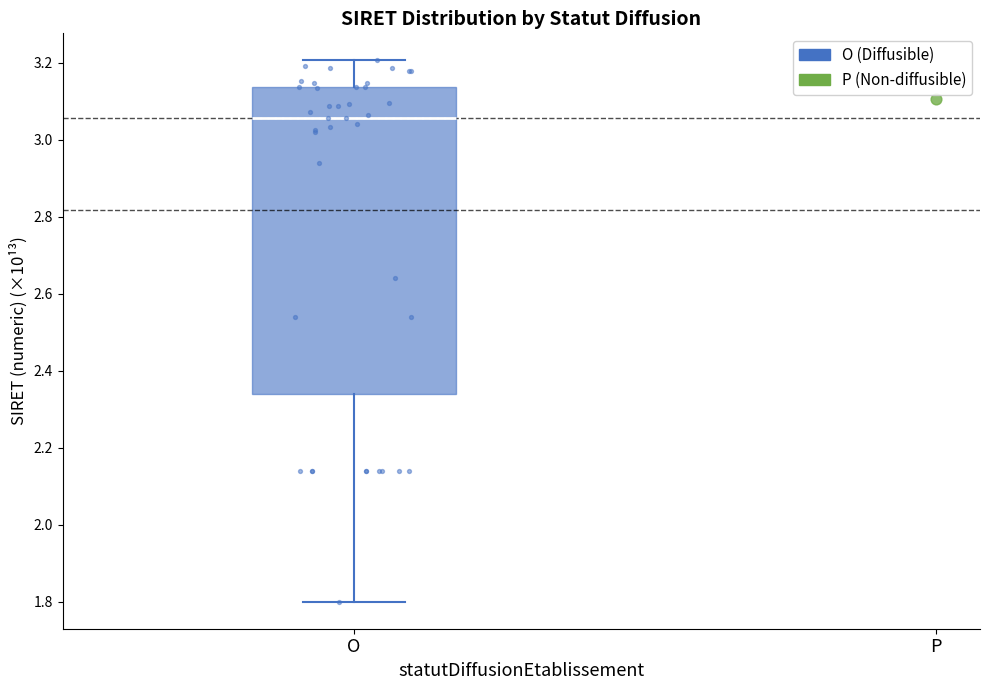

Transcribe this box plot: give where the median line is, the range the box spans, and where the two whiskers end, as read against the y-axis. The values are not printed on the chart, so give them approximately, as read against the axis.

median 3.06, box 2.34 to 3.14, whiskers 1.80 to 3.20